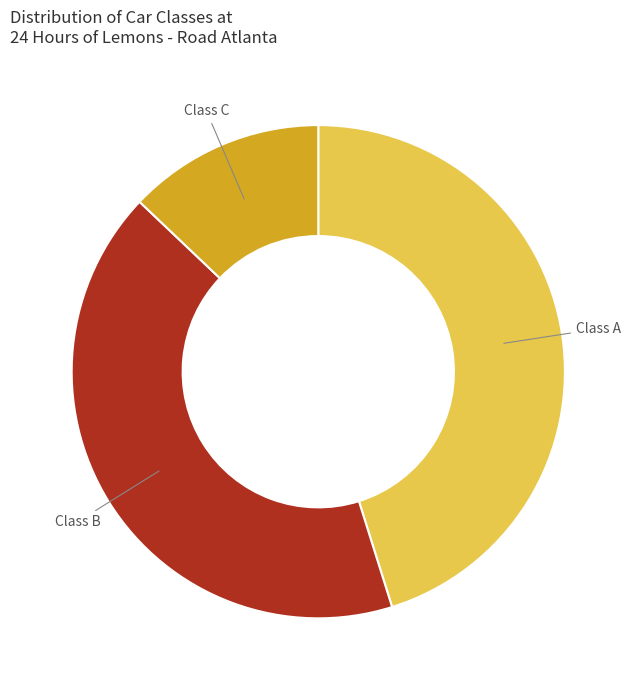

Is there a majority slice in this chart?

No